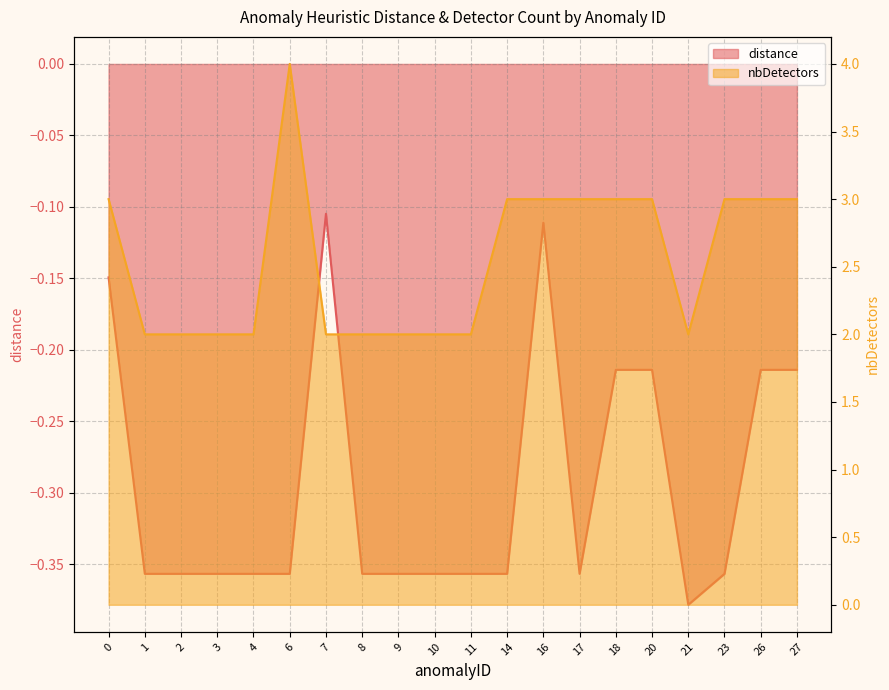

How many categories are shown in the chart?

20